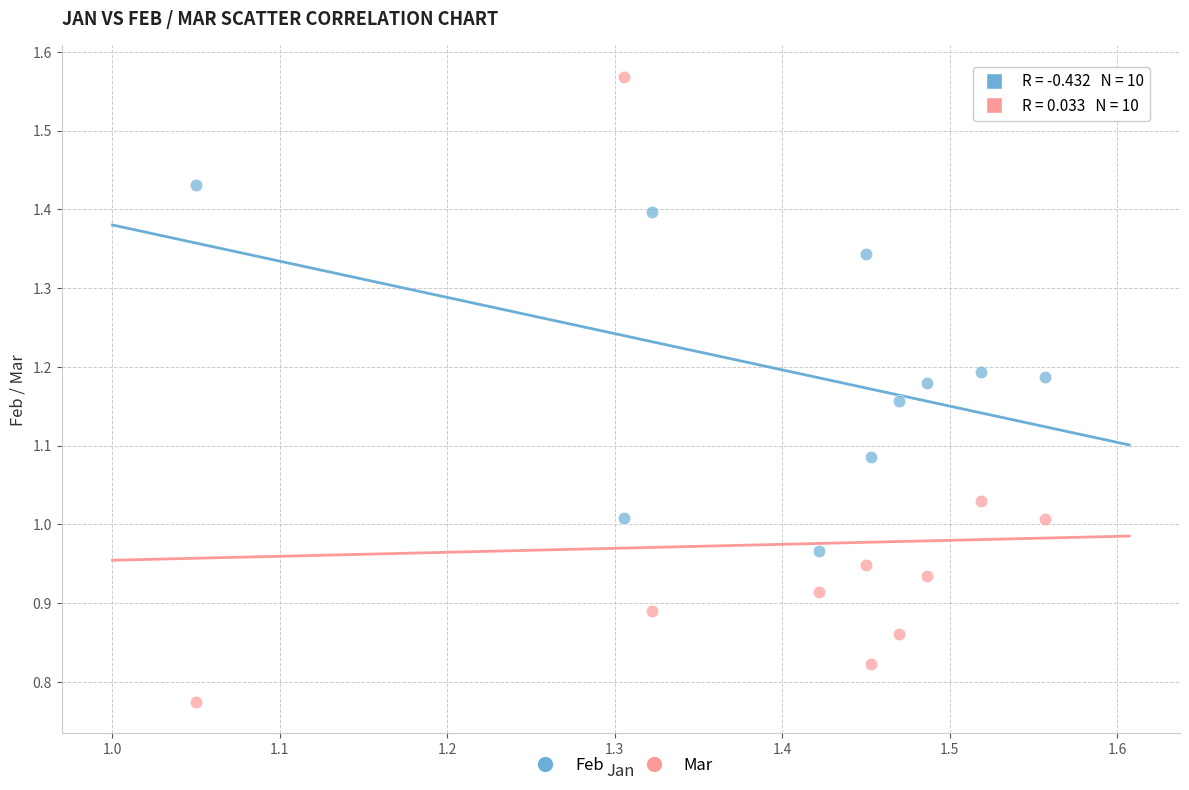

Across all data points, what is the range of X values (max minus min)?

0.5